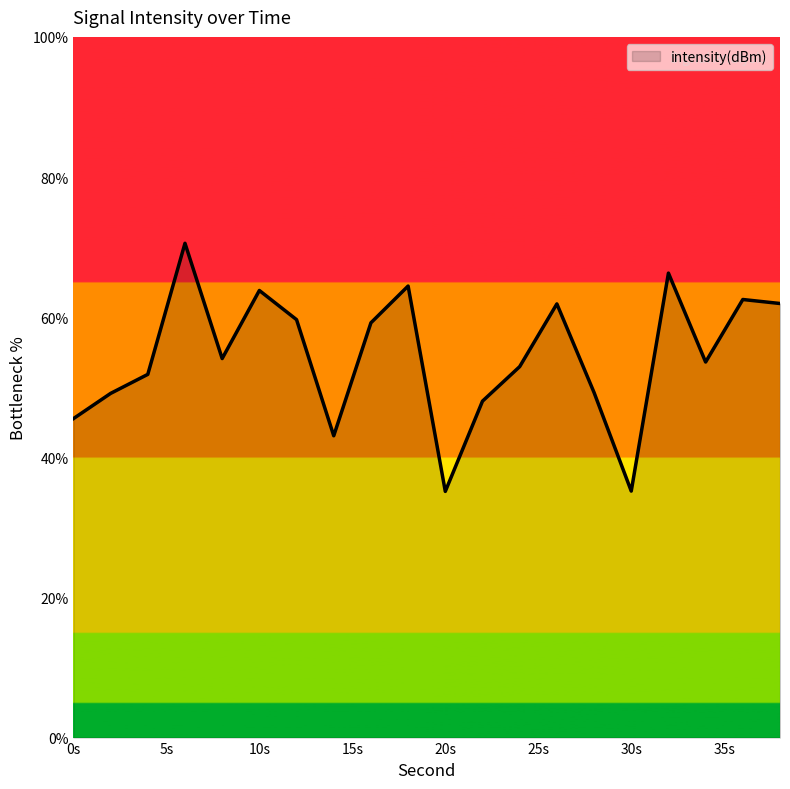

How many categories are shown in the chart?

20